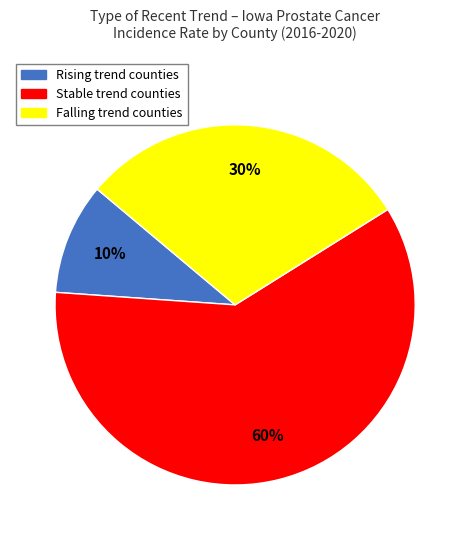

Count the number of slices in the pie.

3